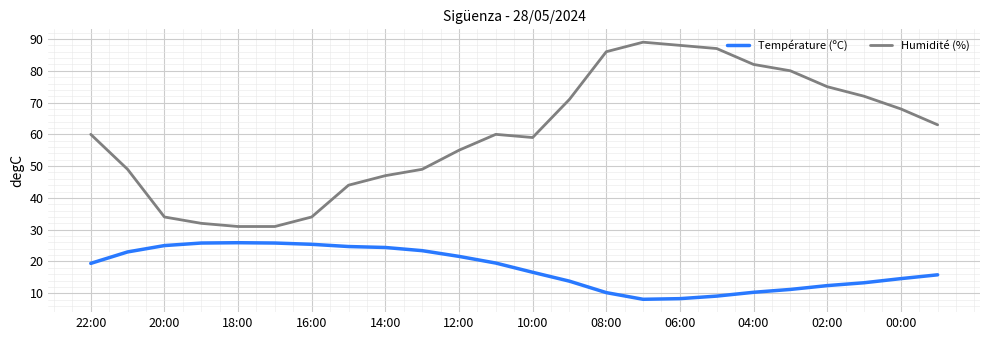

What is the smallest value displayed?

8.1